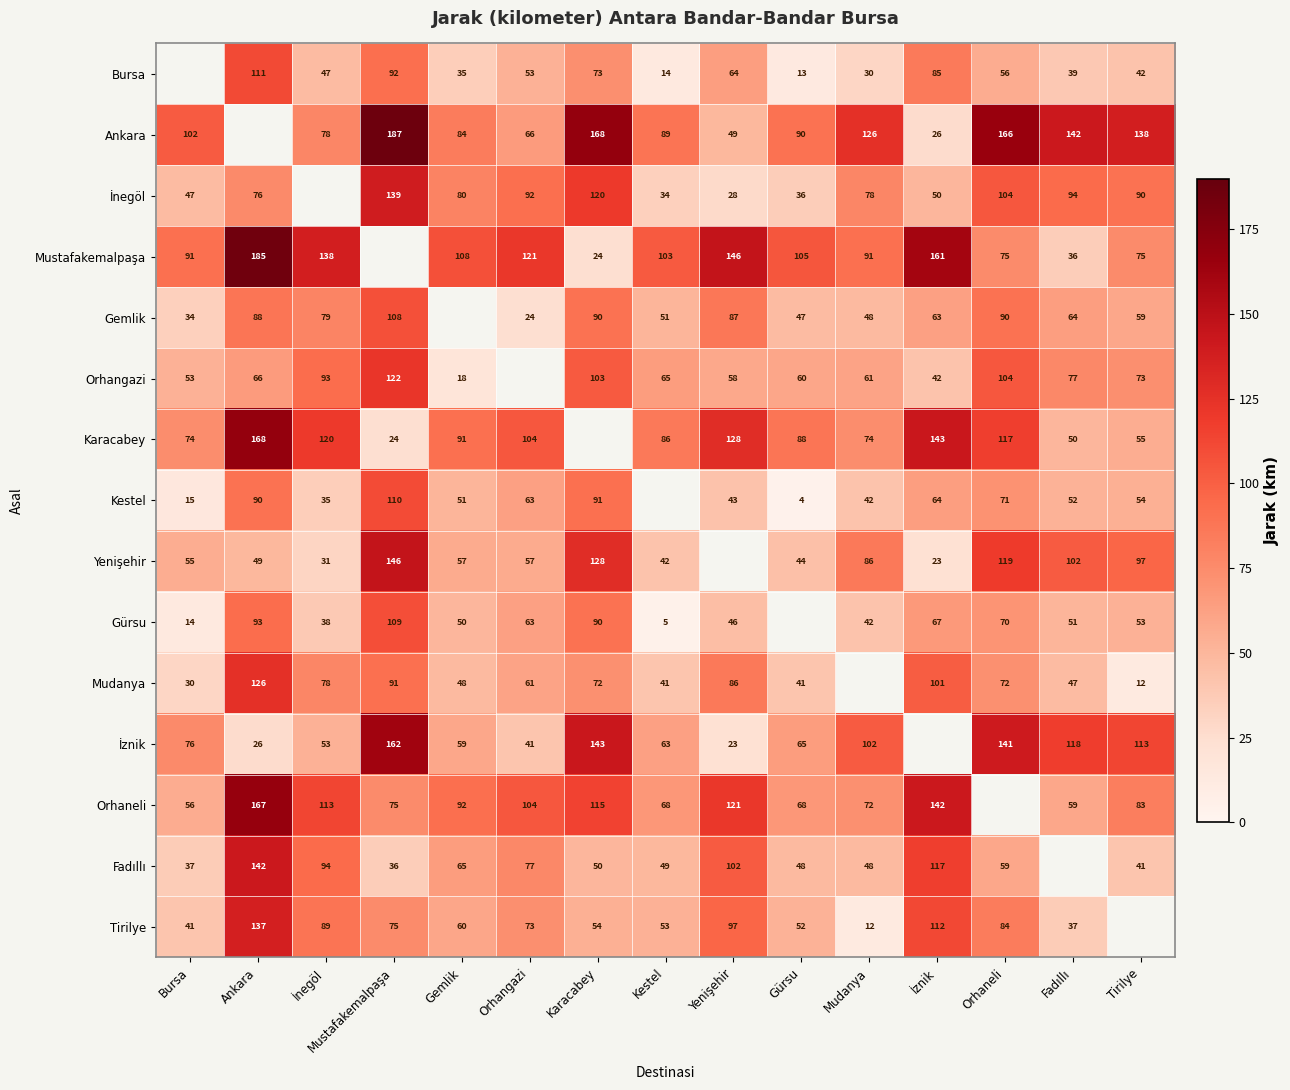

Is the value of Karacabey at Fadıllı greater than the value of Gemlik at Karacabey?

No